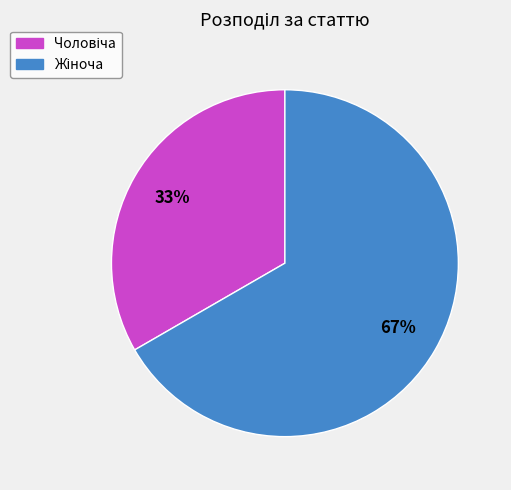

Is there any slice that represents more than half of the pie?

Yes